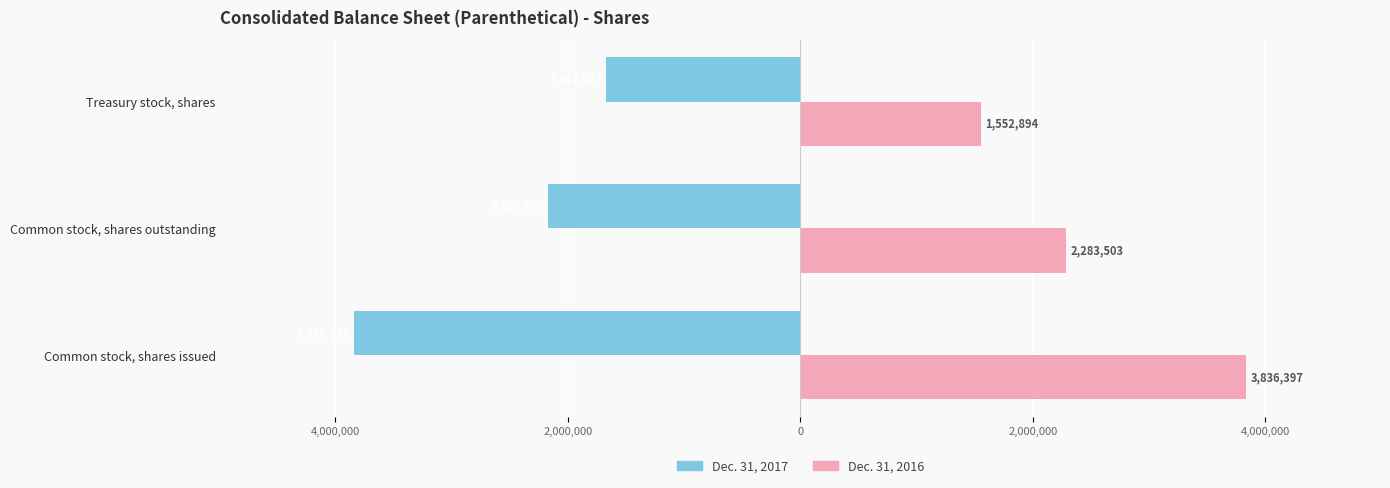

What are all the series names shown in the legend?

Dec. 31, 2017, Dec. 31, 2016